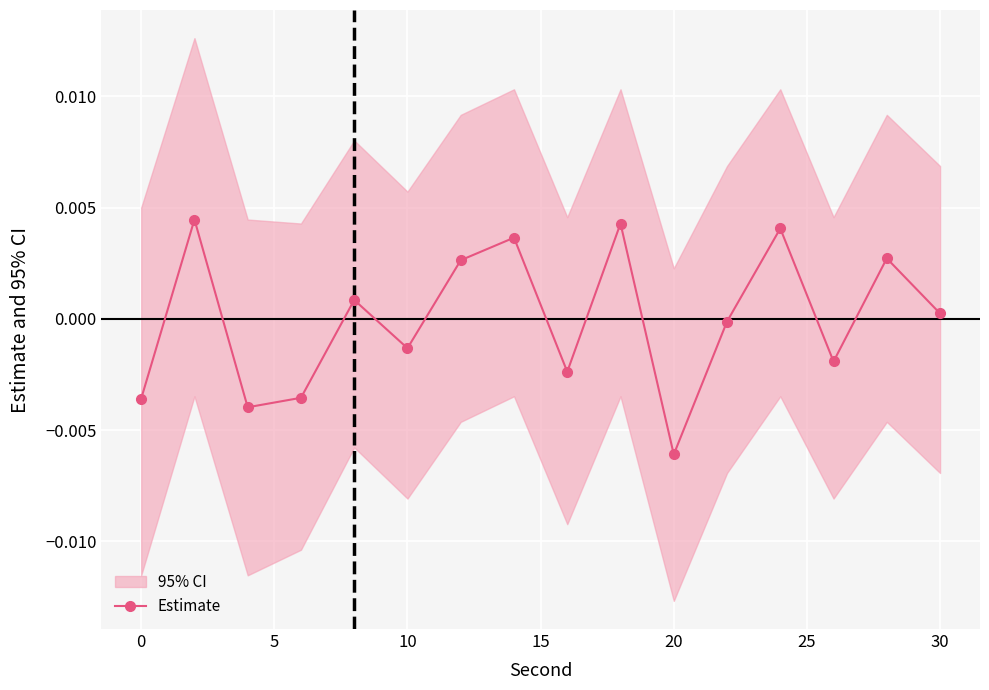

At which label does Estimate reach its minimum?

20